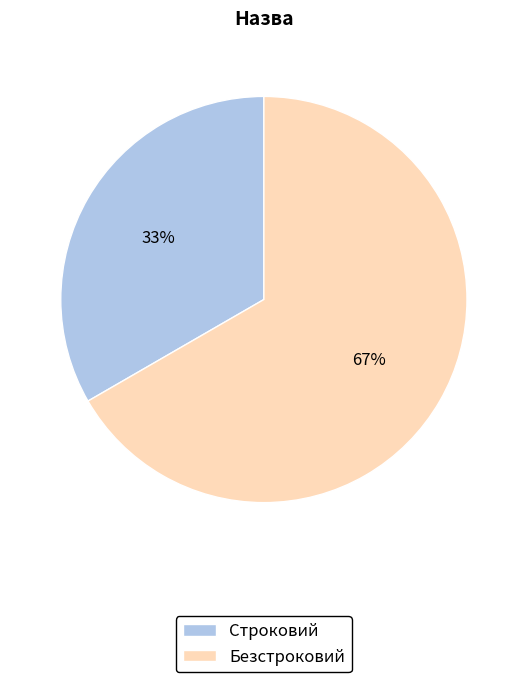

Is it true that Строковий is 33% of the pie?

True